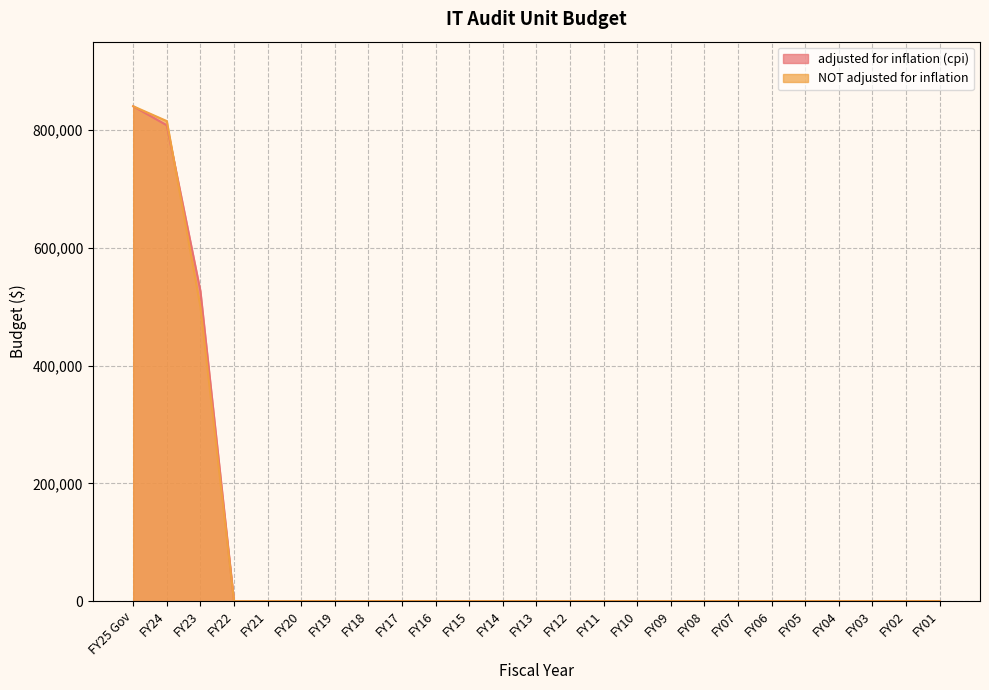

Rank the series by their average value, from highest to lowest.

adjusted for inflation (cpi), NOT adjusted for inflation